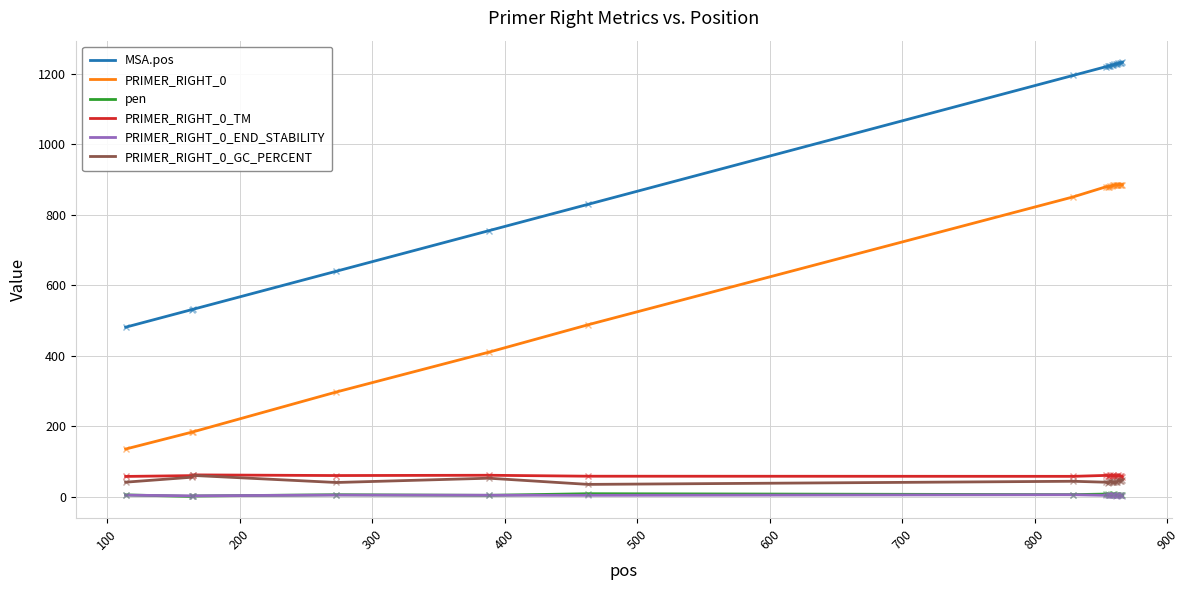

Which series has the largest total across all categories?

MSA.pos